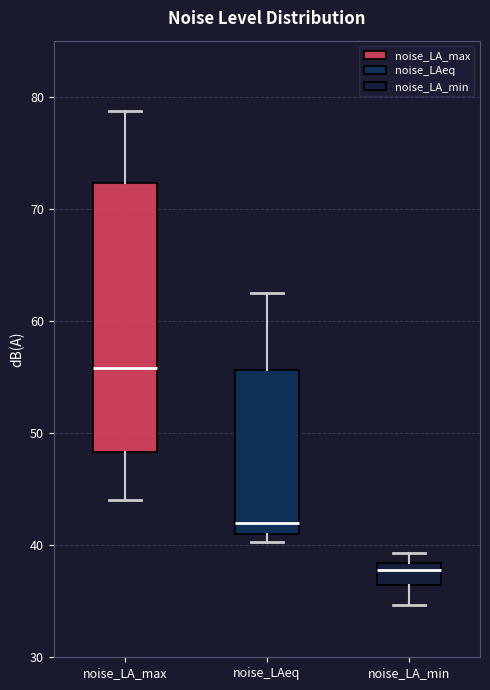

Reading left to right, transcribe this box plot: for each box, give where its median line is, the range the box spans, and where its two whiskers end, as read against the y-axis. The values are not printed on the chart, so give them approximately, as read against the axis.

noise_LA_max: median 56, box 48 to 72, whiskers 44 to 79
noise_LAeq: median 42, box 41 to 56, whiskers 40 to 63
noise_LA_min: median 38 (just below the box's upper edge), box 36 to 38, whiskers 35 to 39